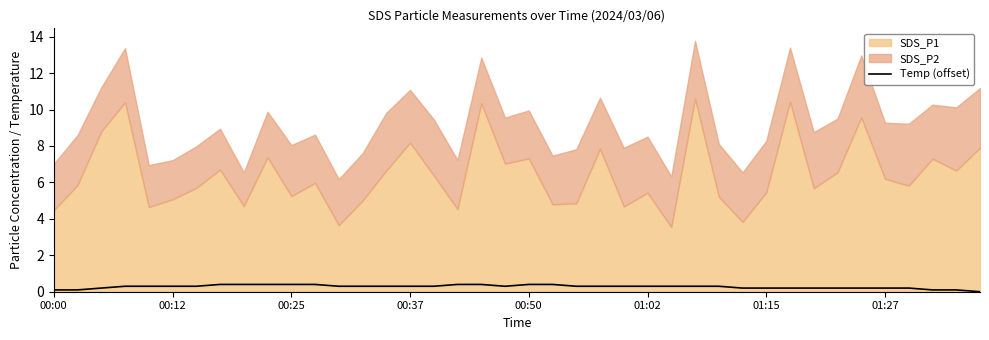

What is the maximum value for Temp (offset)?

0.4